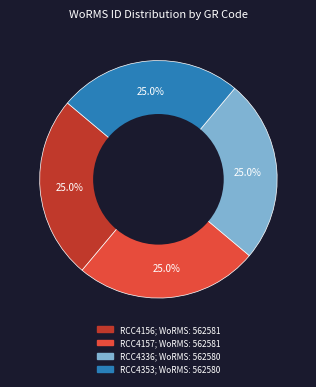

Approximately how many times larger is the value at RCC4157 compared to RCC4156?

1.0